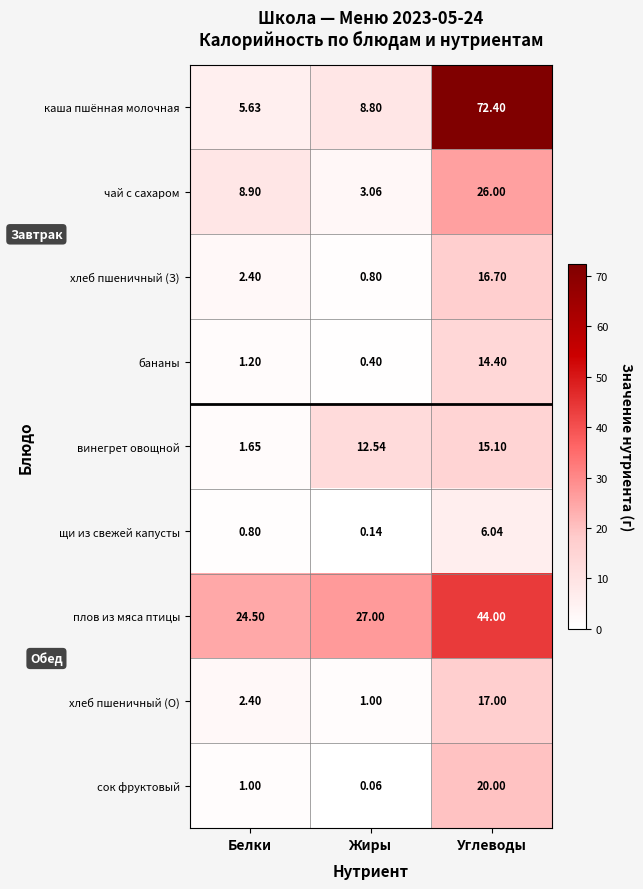

Rank the categories by хлеб пшеничный (О) value from lowest to highest.

Жиры, Белки, Углеводы